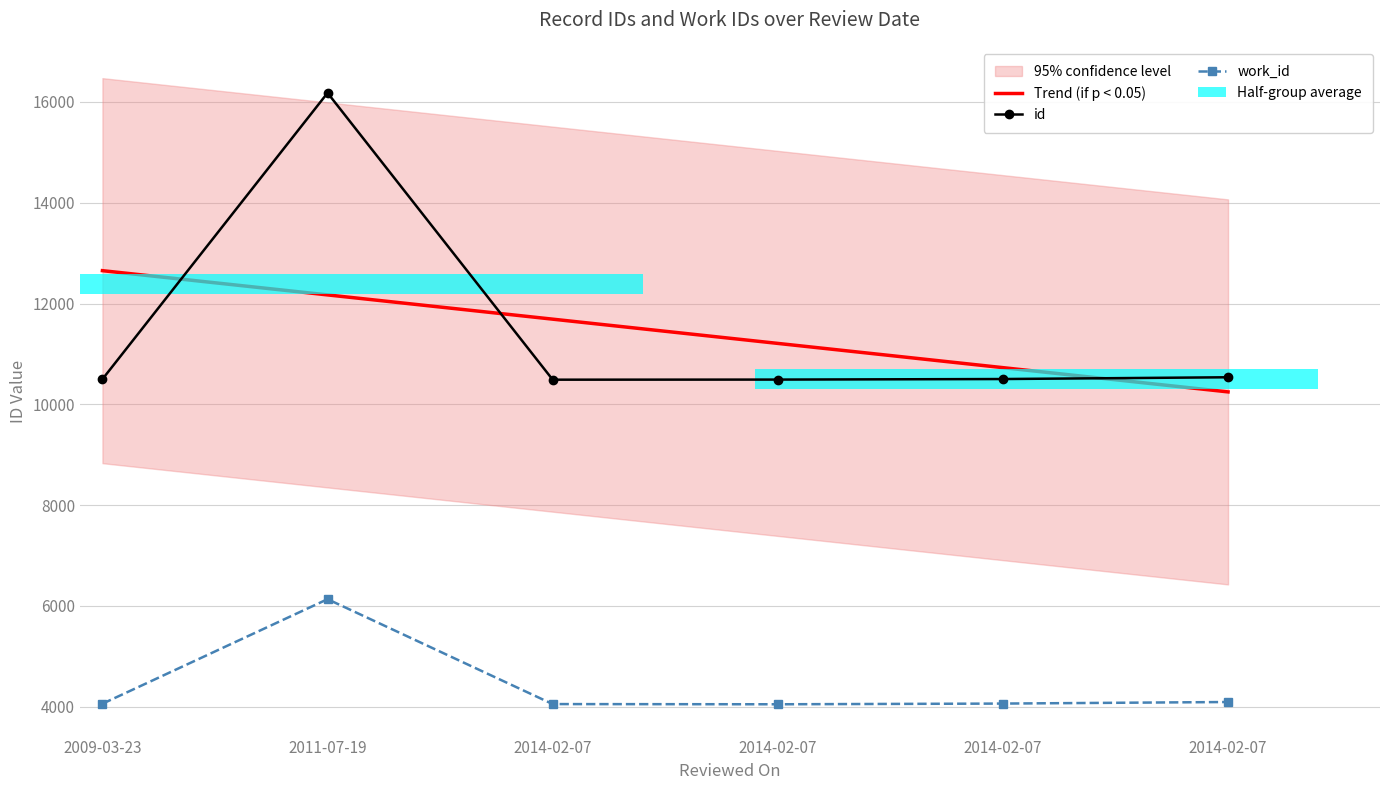

Which series changed the most between 2009-03-23 and 2014-02-07?

Trend (if p < 0.05)